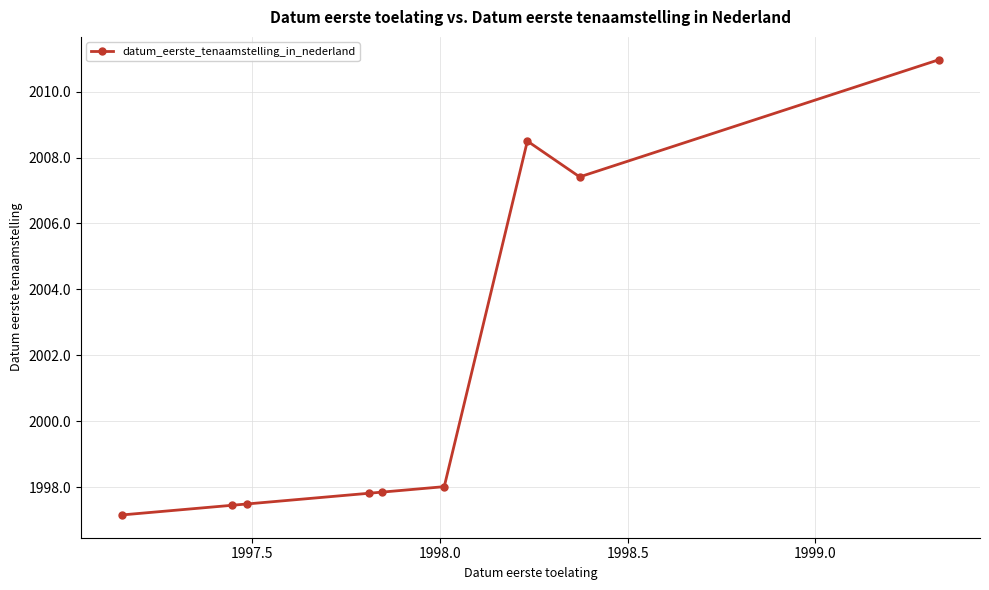

What is the minimum value shown in the chart?

1997.2